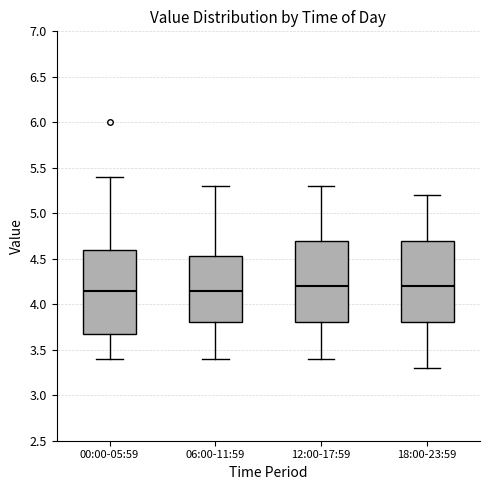

Reading left to right, read every box against the y-axis: the position of its median line, the range the box covers, and the ends of its whiskers. The values are not printed on the chart, so give them approximately, as read against the axis.

00:00-05:59: median 4.15, box 3.70 to 4.60, whiskers 3.40 to 5.40
06:00-11:59: median 4.15, box 3.80 to 4.55, whiskers 3.40 to 5.30
12:00-17:59: median 4.20, box 3.80 to 4.70, whiskers 3.40 to 5.30
18:00-23:59: median 4.20, box 3.80 to 4.70, whiskers 3.30 to 5.20